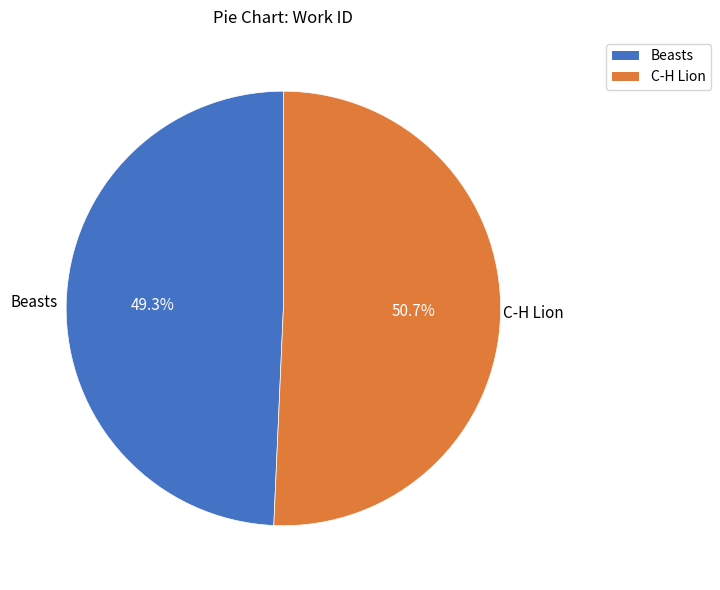

Which slice is the smallest?

Beasts